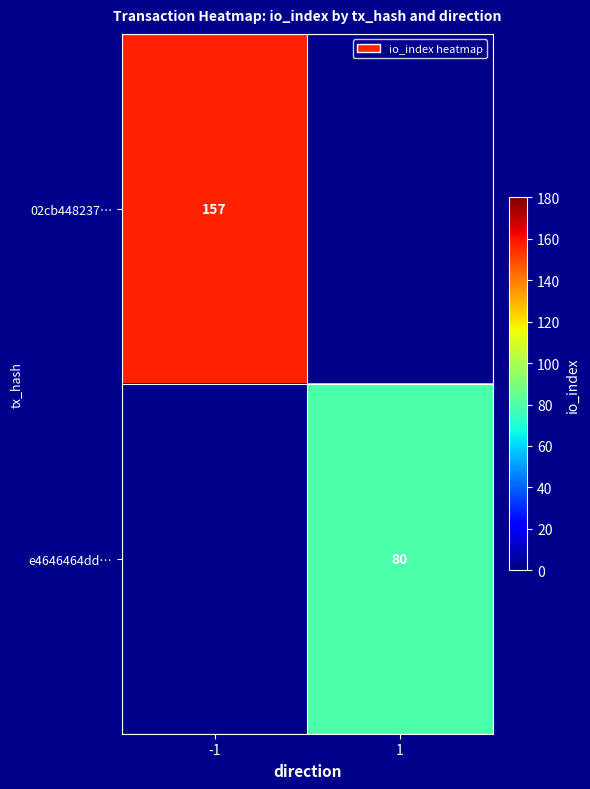

At which category does the chart reach its minimum across all series?

1